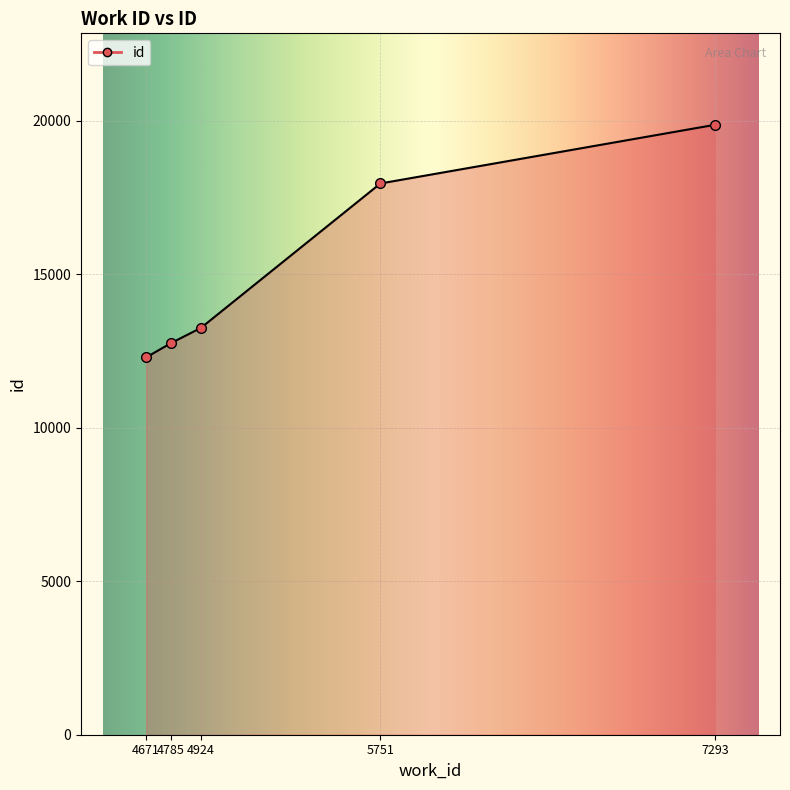

Is it true that the value at 4671 is 16338?

False